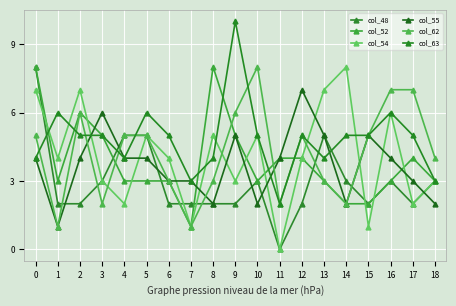

Rank the categories by col_48 value from lowest to highest.

11, 1, 2, 6, 7, 8, 9, 12, 15, 17, 3, 10, 14, 16, 18, 4, 5, 13, 0